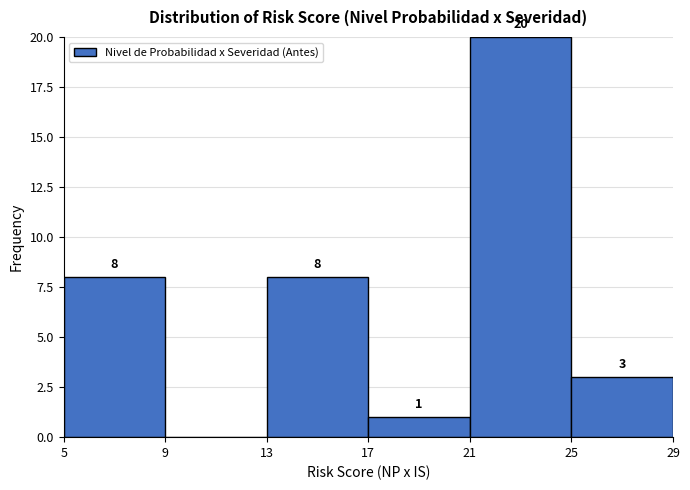

Over which range of the x-axis is the bar tallest?

21 to 25